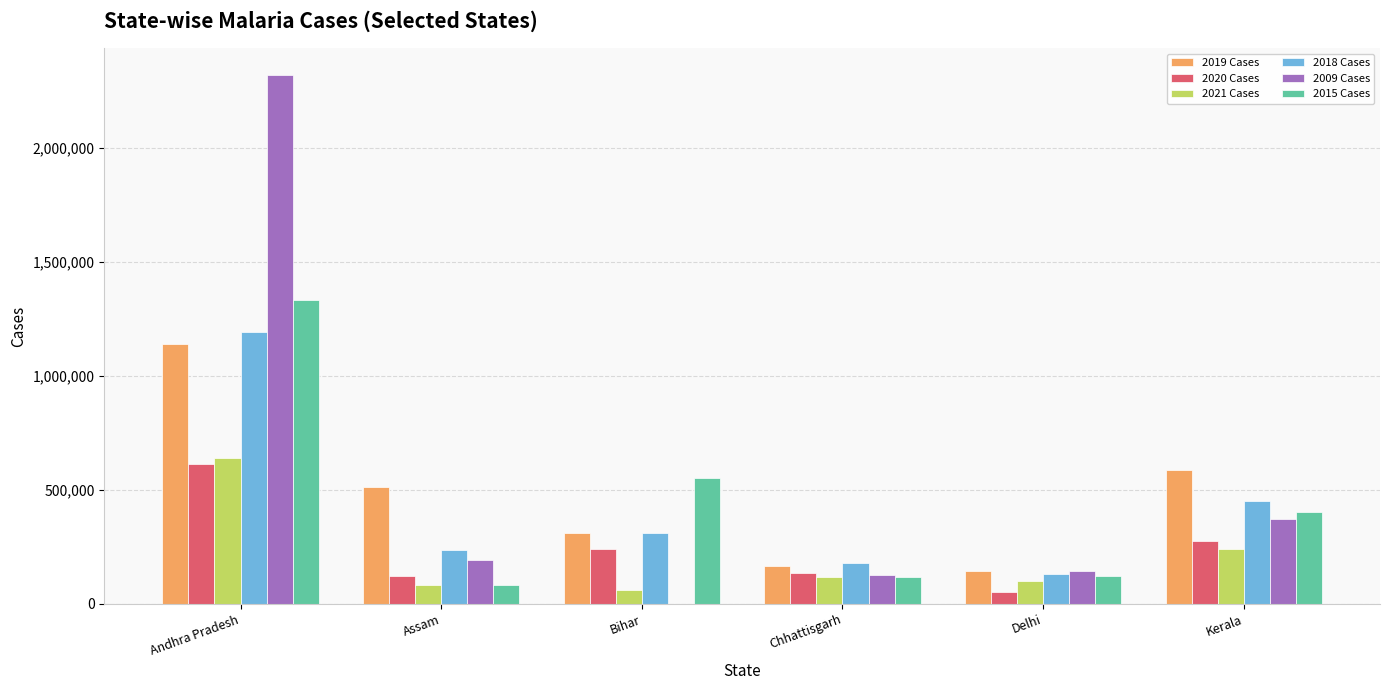

What is the greatest value displayed?

2322963